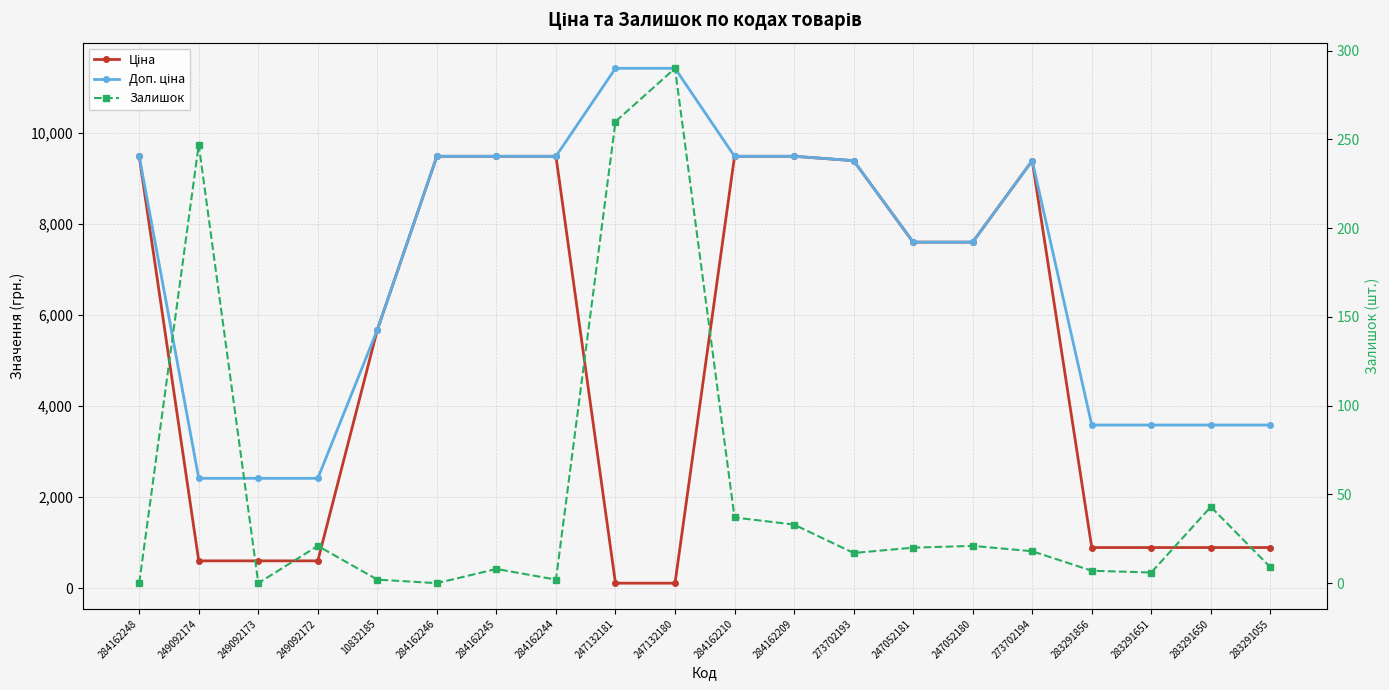

What is the sum of all Доп. ціна values?

140914.1